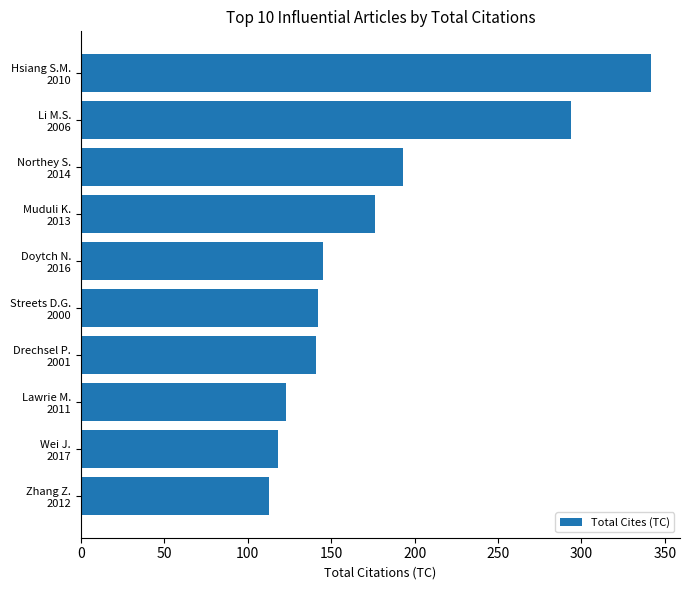

What is the maximum value shown in the chart?

342